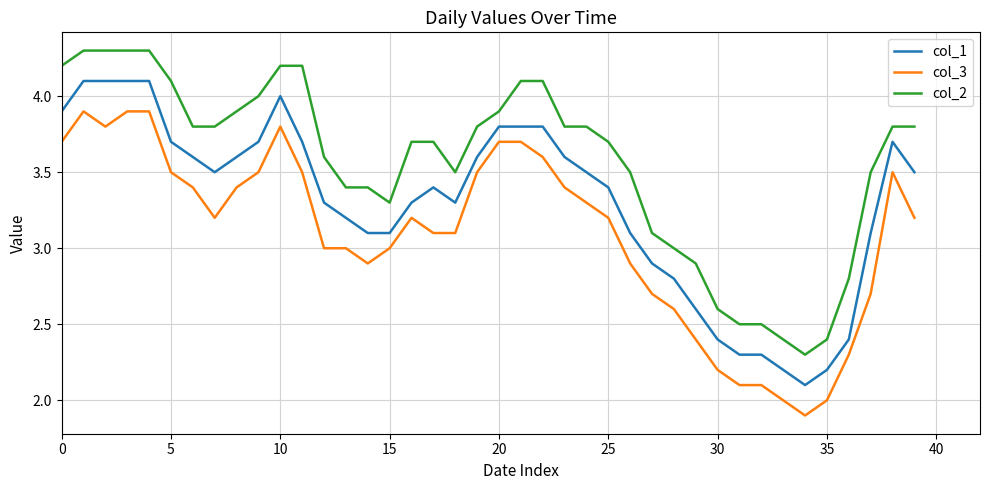

What is the lowest value of the col_2 series?

2.3